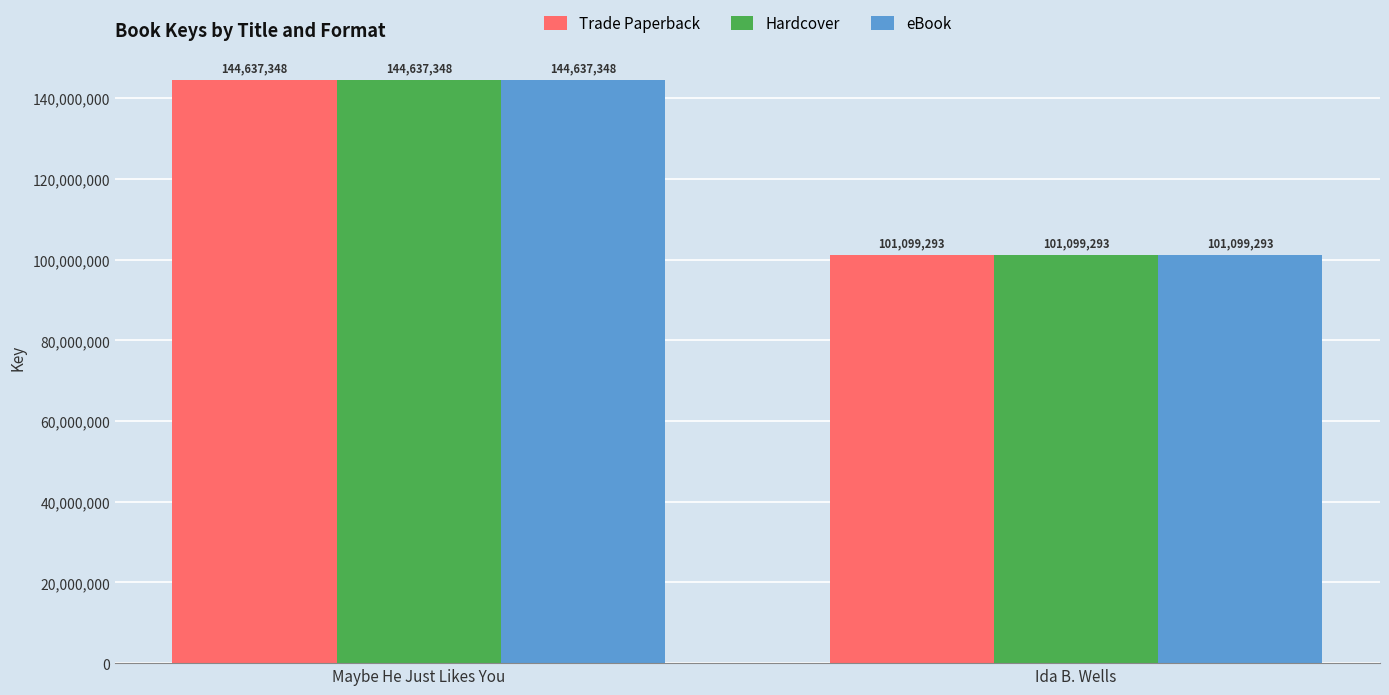

Reading left to right, list all the values displayed in this chart.

Trade Paperback: Maybe He Just Likes You=144637348	Ida B. Wells=101099293
Hardcover: Maybe He Just Likes You=144637348	Ida B. Wells=101099293
eBook: Maybe He Just Likes You=144637348	Ida B. Wells=101099293